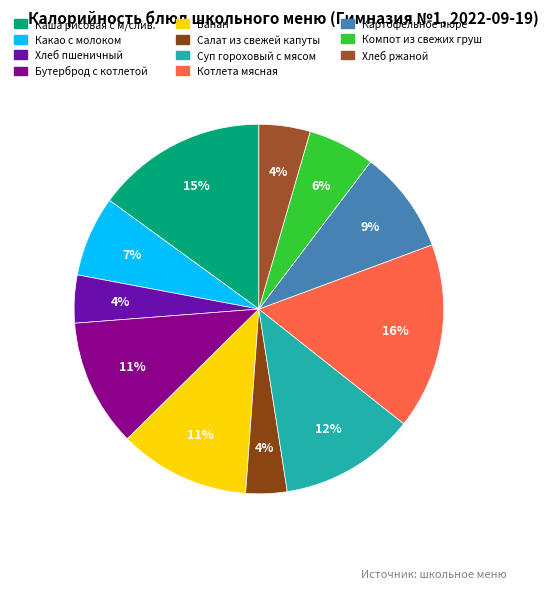

Does any single category account for the majority?

No